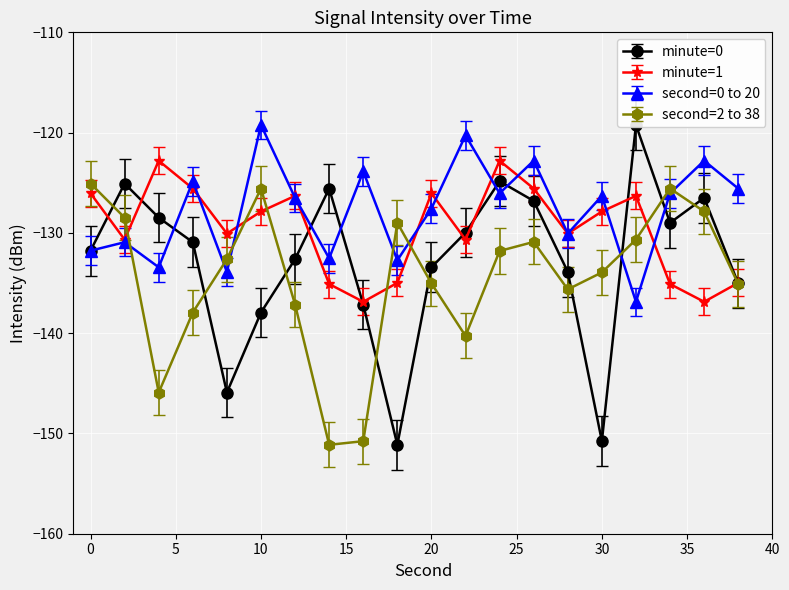

What is the total value across all series at 38?

-532.1